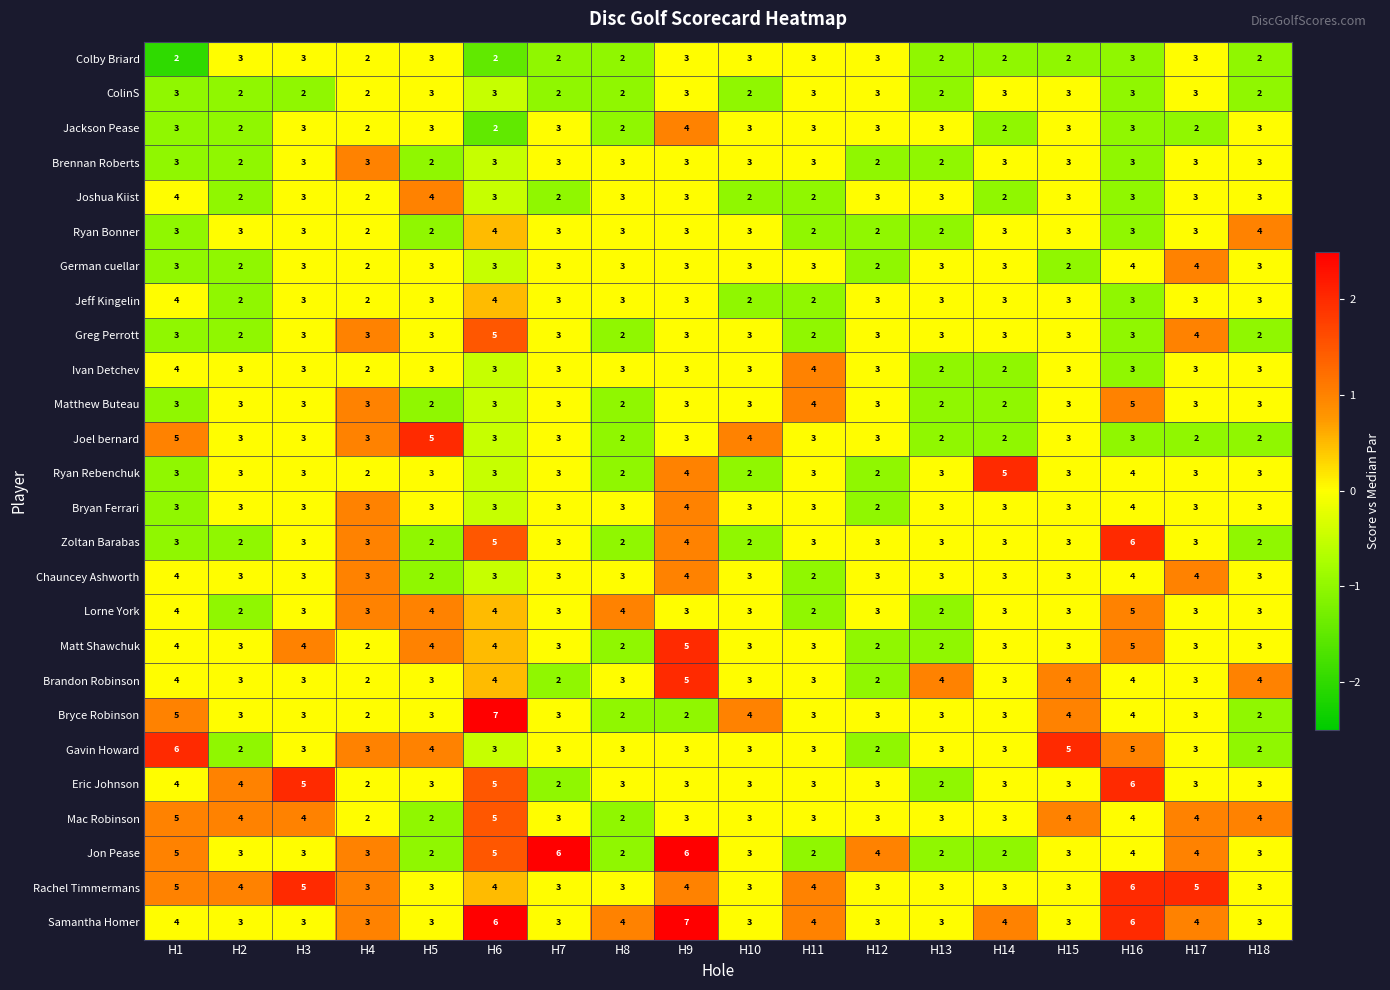

At which category is the sum across all series the highest?

H16